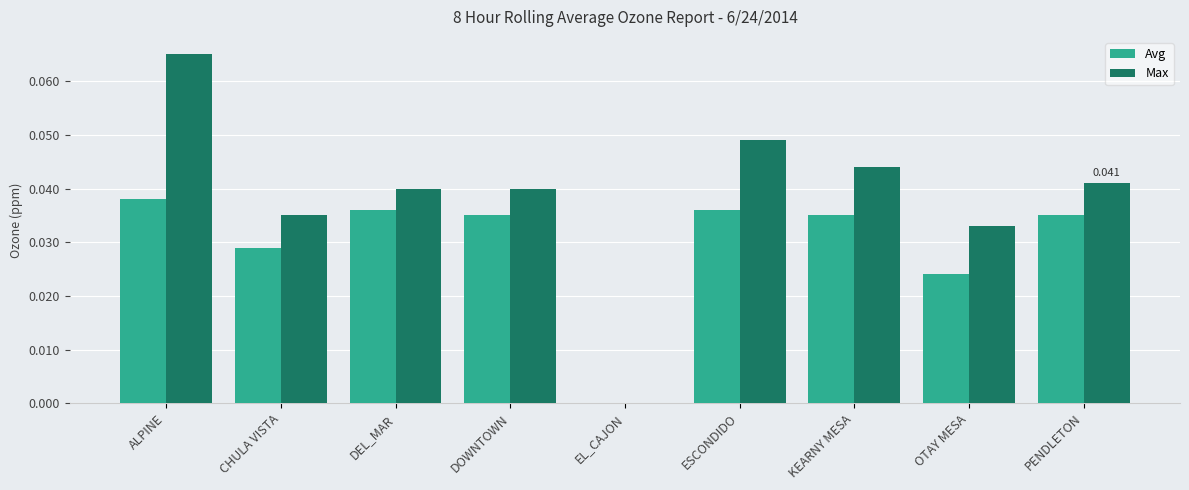

Which series has the largest total across all categories?

Max